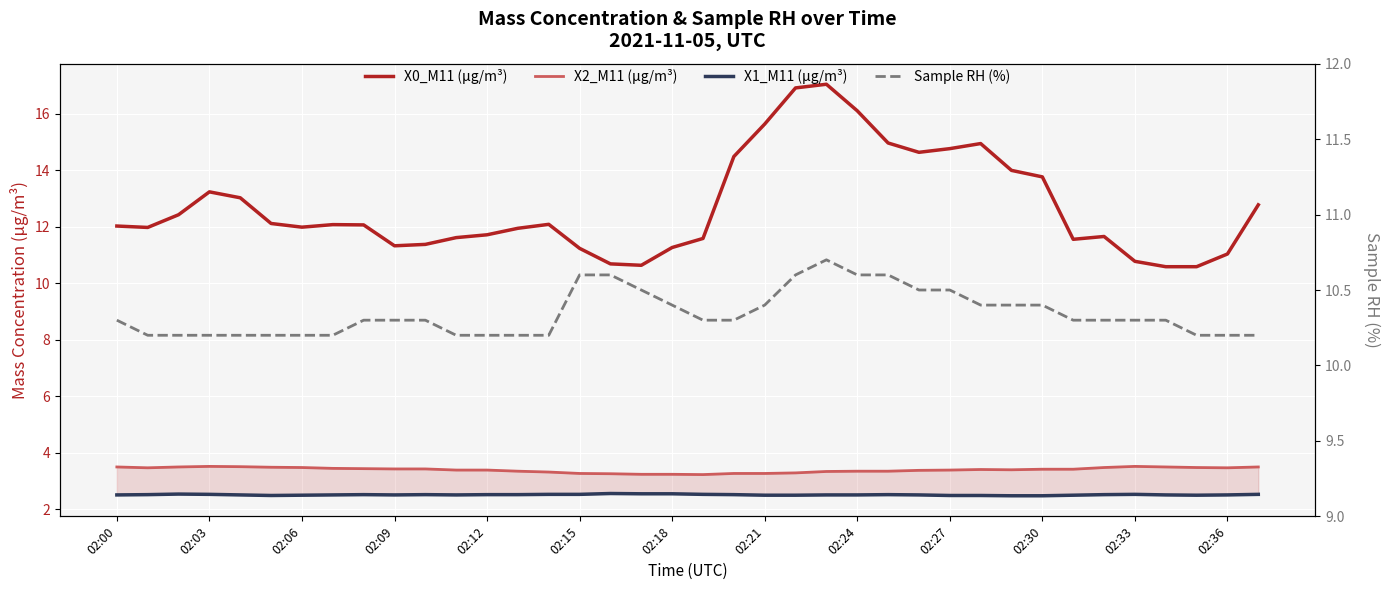

What is the total value across all series at 02:15?

28.3